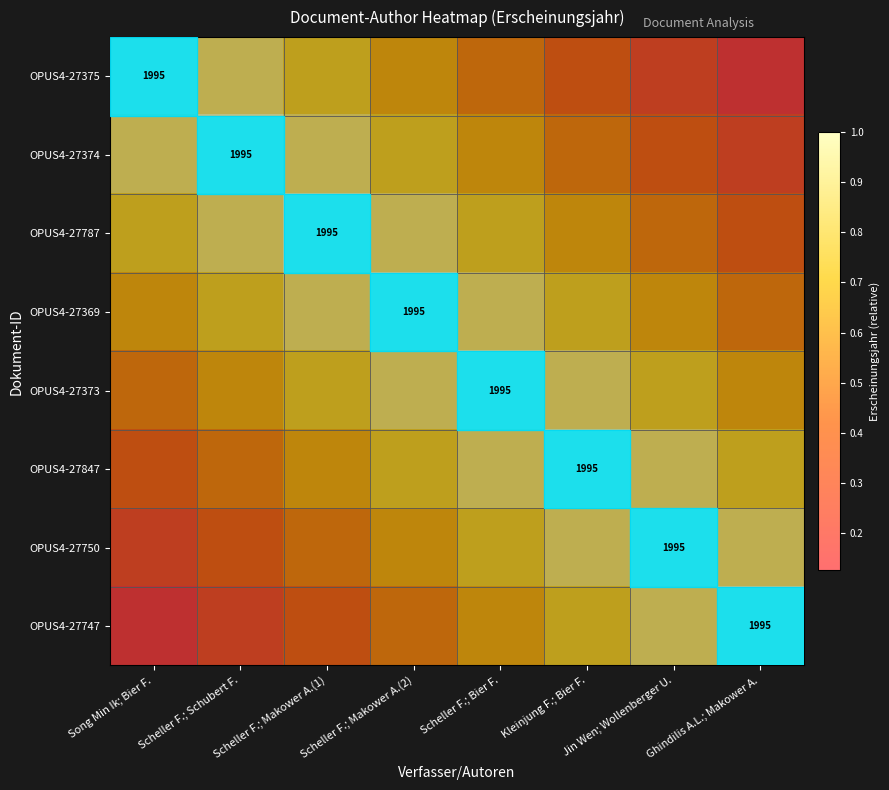

List the labels in order of OPUS4-27750 value, largest first.

Jin Wen; Wollenberger U., Kleinjung F.; Bier F., Ghindilis A.L.; Makower A., Scheller F.; Bier F., Scheller F.; Makower A.(2), Scheller F.; Makower A.(1), Scheller F.; Schubert F., Song Min Ik; Bier F.